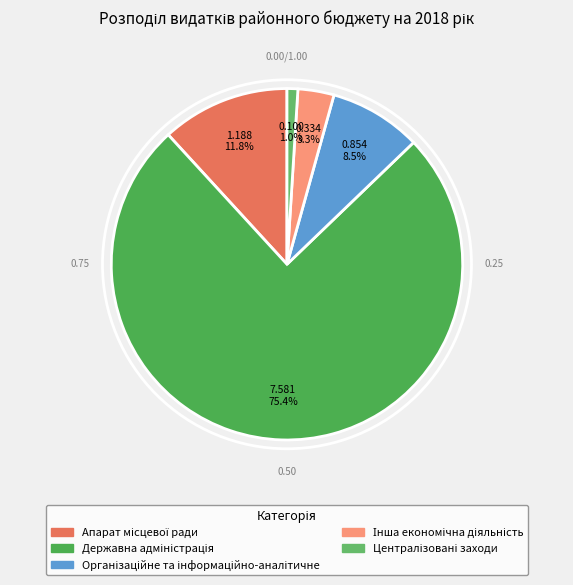

Is the sum of Інша економічна діяльність and Державна адміністрація greater than half?

Yes